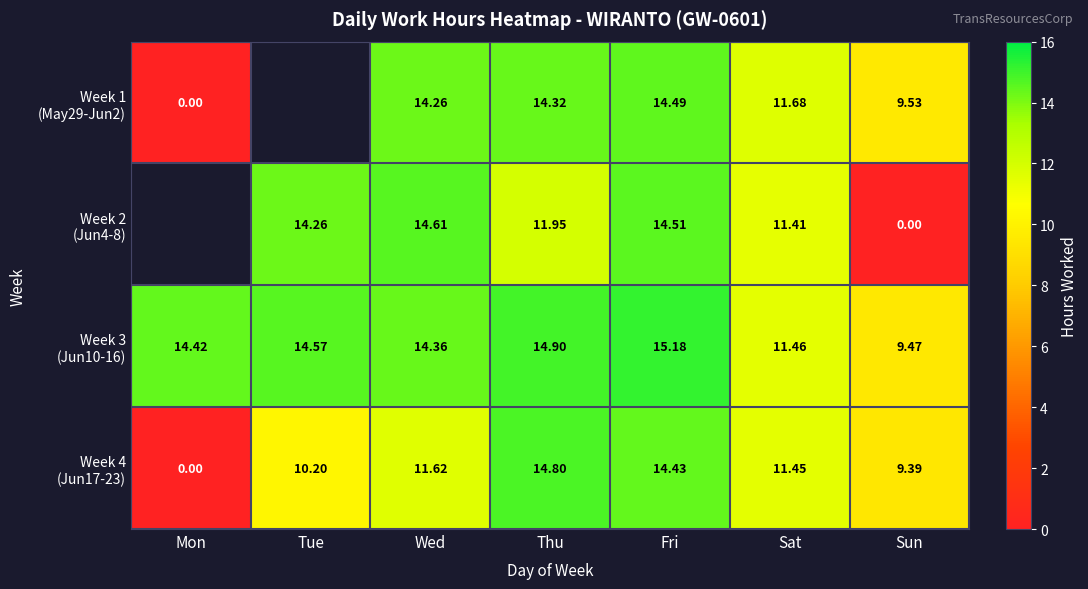

Which series changed the most between Thu and Fri?

Week 2 (Jun4-8)